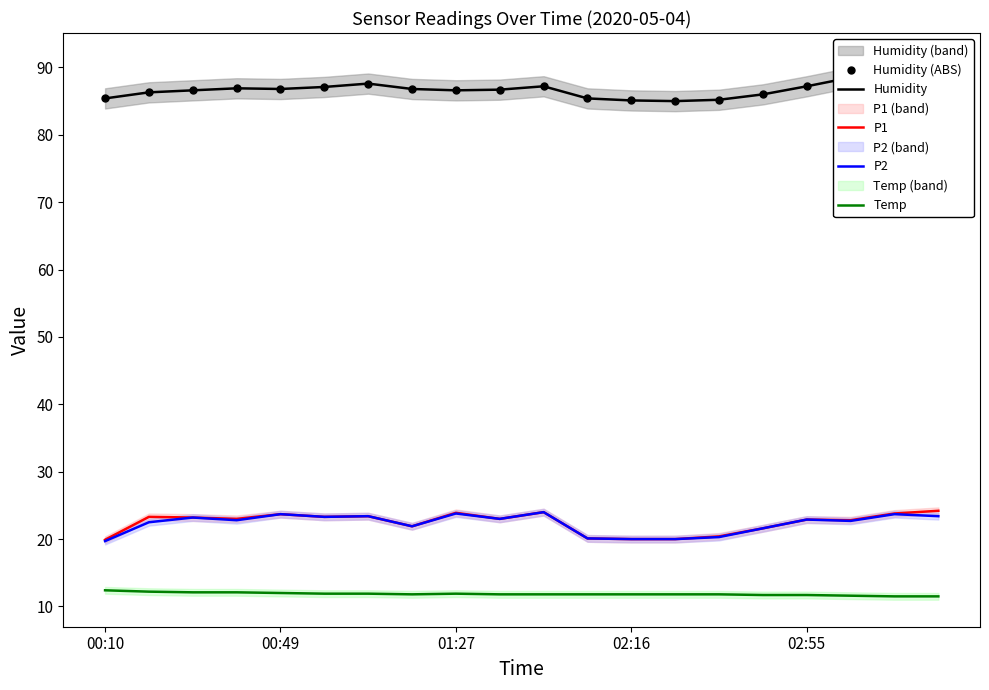

What is the lowest value of the Humidity series?

85.0